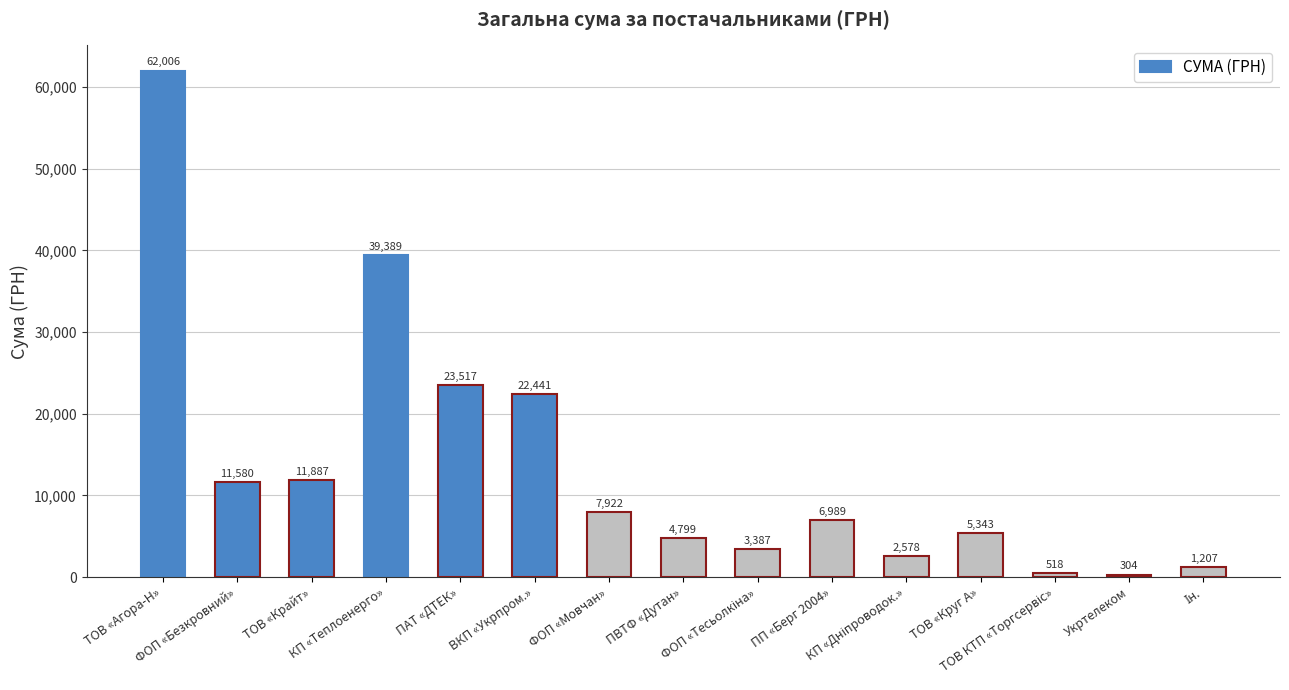

What is the average value?

13591.1